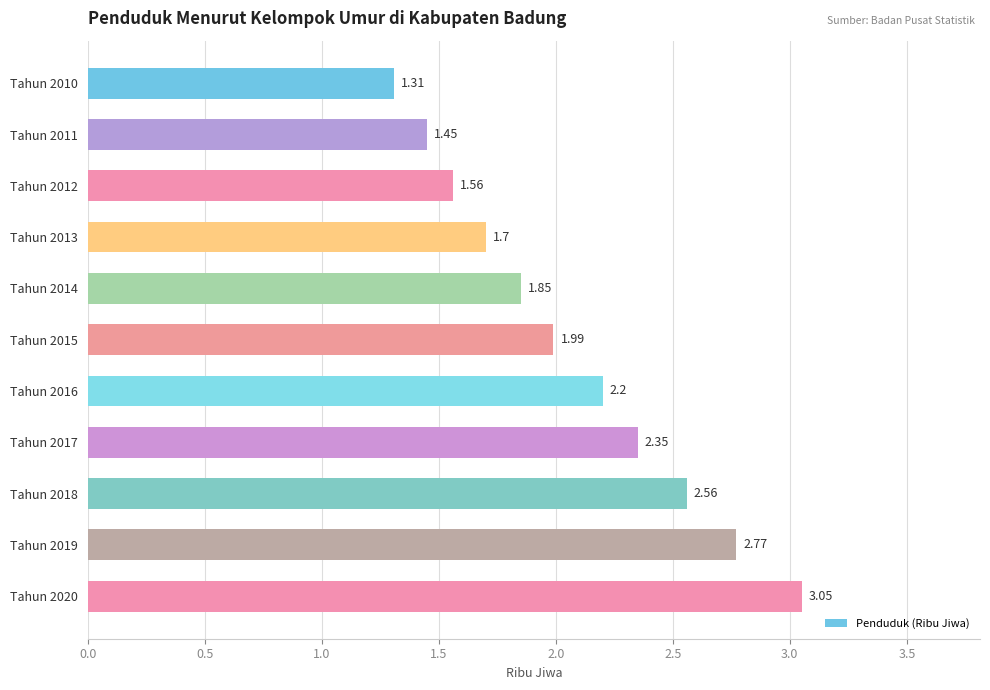

What is the average value?

2.1